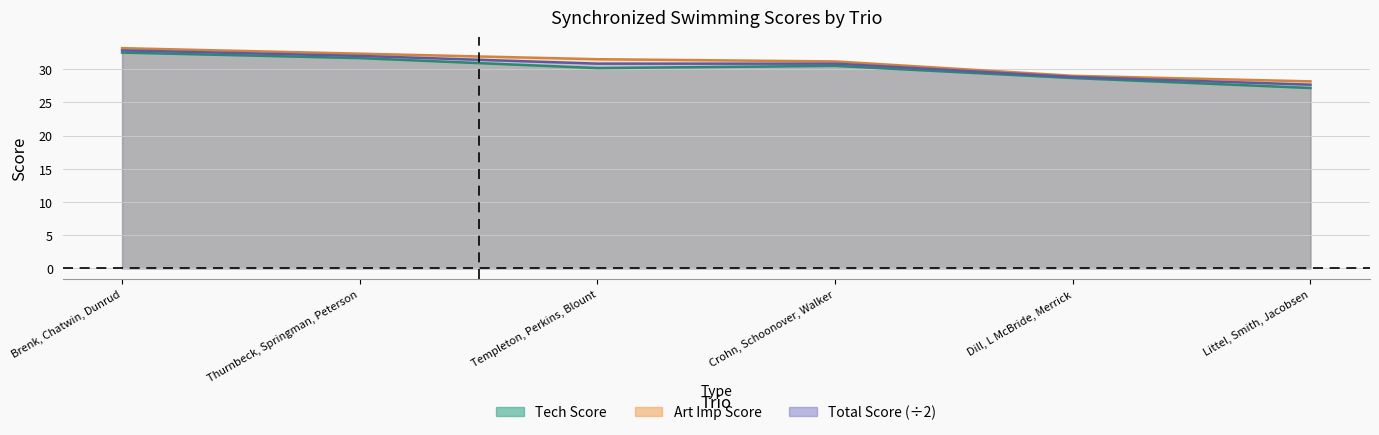

True or false: Art Imp Score and Tech Score cross at least once.

False